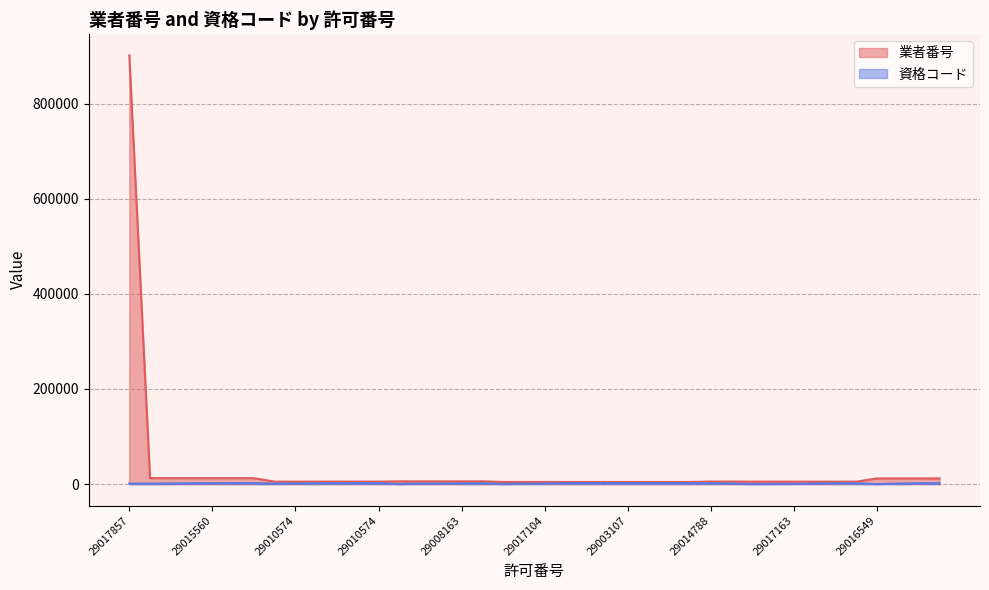

What is the minimum value for 資格コード?

100